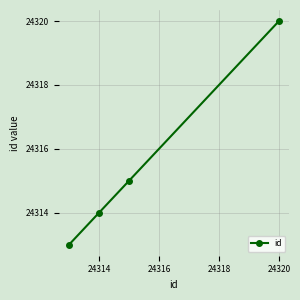

What is the smallest value displayed?

24313